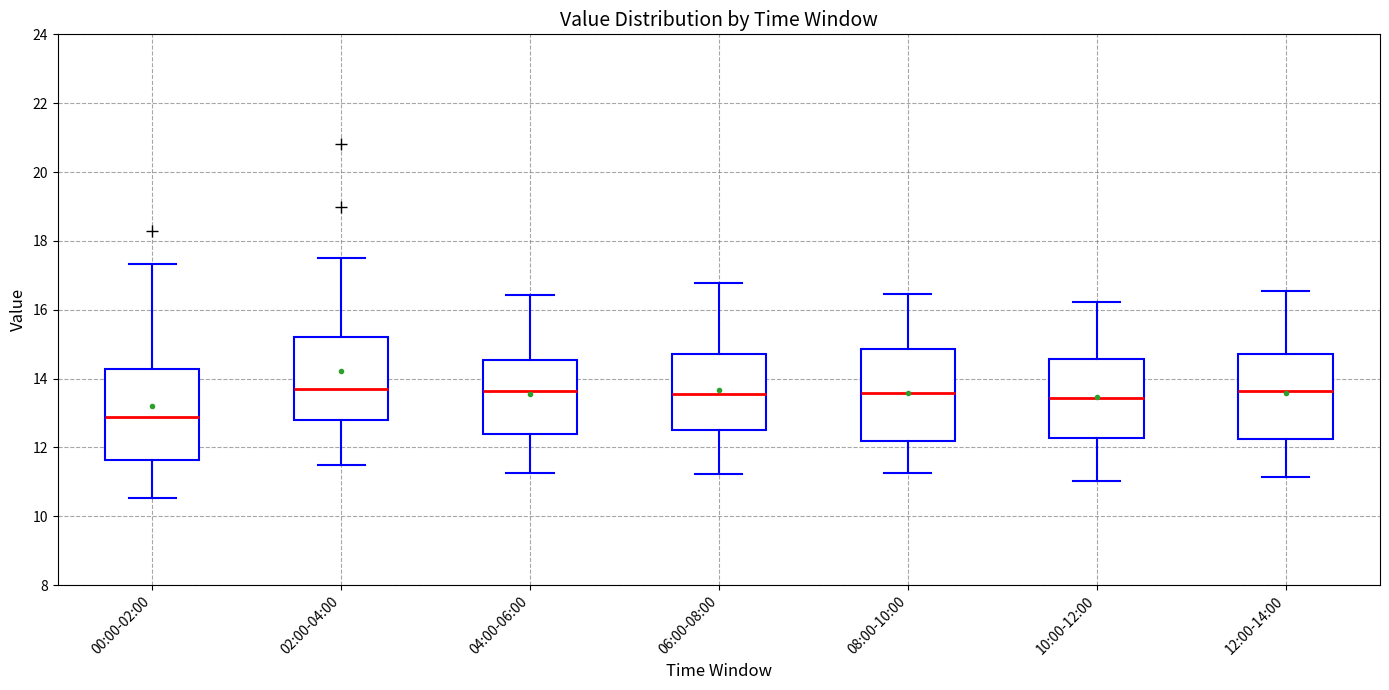

Reading left to right, transcribe this box plot: for each box, give where its median line is, the range the box spans, and where its two whiskers end, as read against the y-axis. The values are not printed on the chart, so give them approximately, as read against the axis.

00:00-02:00: median 12.8, box 11.6 to 14.2, whiskers 10.6 to 17.4
02:00-04:00: median 13.6, box 12.8 to 15.2, whiskers 11.6 to 17.6
04:00-06:00: median 13.6, box 12.4 to 14.6, whiskers 11.2 to 16.4
06:00-08:00: median 13.6, box 12.6 to 14.8, whiskers 11.2 to 16.8
08:00-10:00: median 13.6, box 12.2 to 14.8, whiskers 11.2 to 16.4
10:00-12:00: median 13.4, box 12.2 to 14.6, whiskers 11.0 to 16.2
12:00-14:00: median 13.6, box 12.2 to 14.8, whiskers 11.2 to 16.6